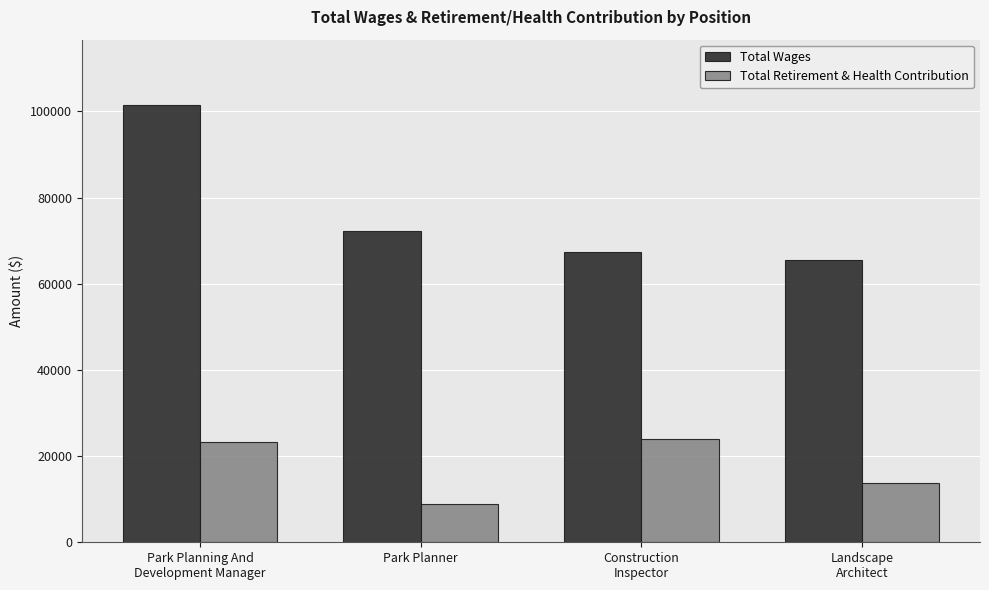

Reading left to right, what are all the values shown in this chart?

Total Wages: Park Planning And
Development Manager=101414	Park Planner=72223	Construction
Inspector=67313	Landscape
Architect=65455
Total Retirement & Health Contribution: Park Planning And
Development Manager=23283	Park Planner=8785	Construction
Inspector=24008	Landscape
Architect=13708